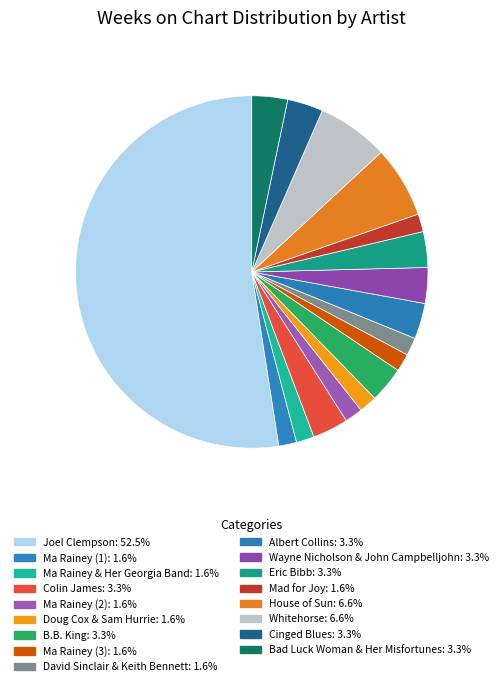

Is the sum of Ma Rainey & Her Georgia Band and Bad Luck Woman & Her Misfortunes greater than half?

No